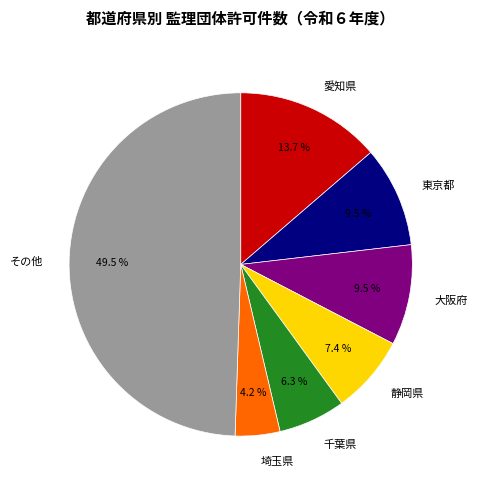

What is the ratio of the value at 静岡県 to the value at 愛知県?

0.5